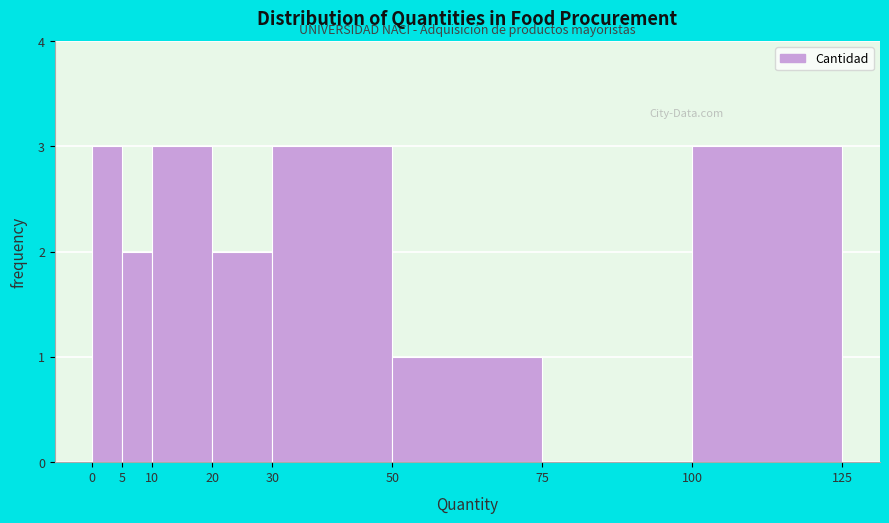

Reading left to right, list every bar in this chart as the range it spans on the x-axis followed by its height. The values are not printed on the chart, so give them approximately, as read against the axis.

0 to 5: 3
5 to 10: 2
10 to 20: 3
20 to 30: 2
30 to 50: 3
50 to 75: 1
75 to 100: 0
100 to 125: 3